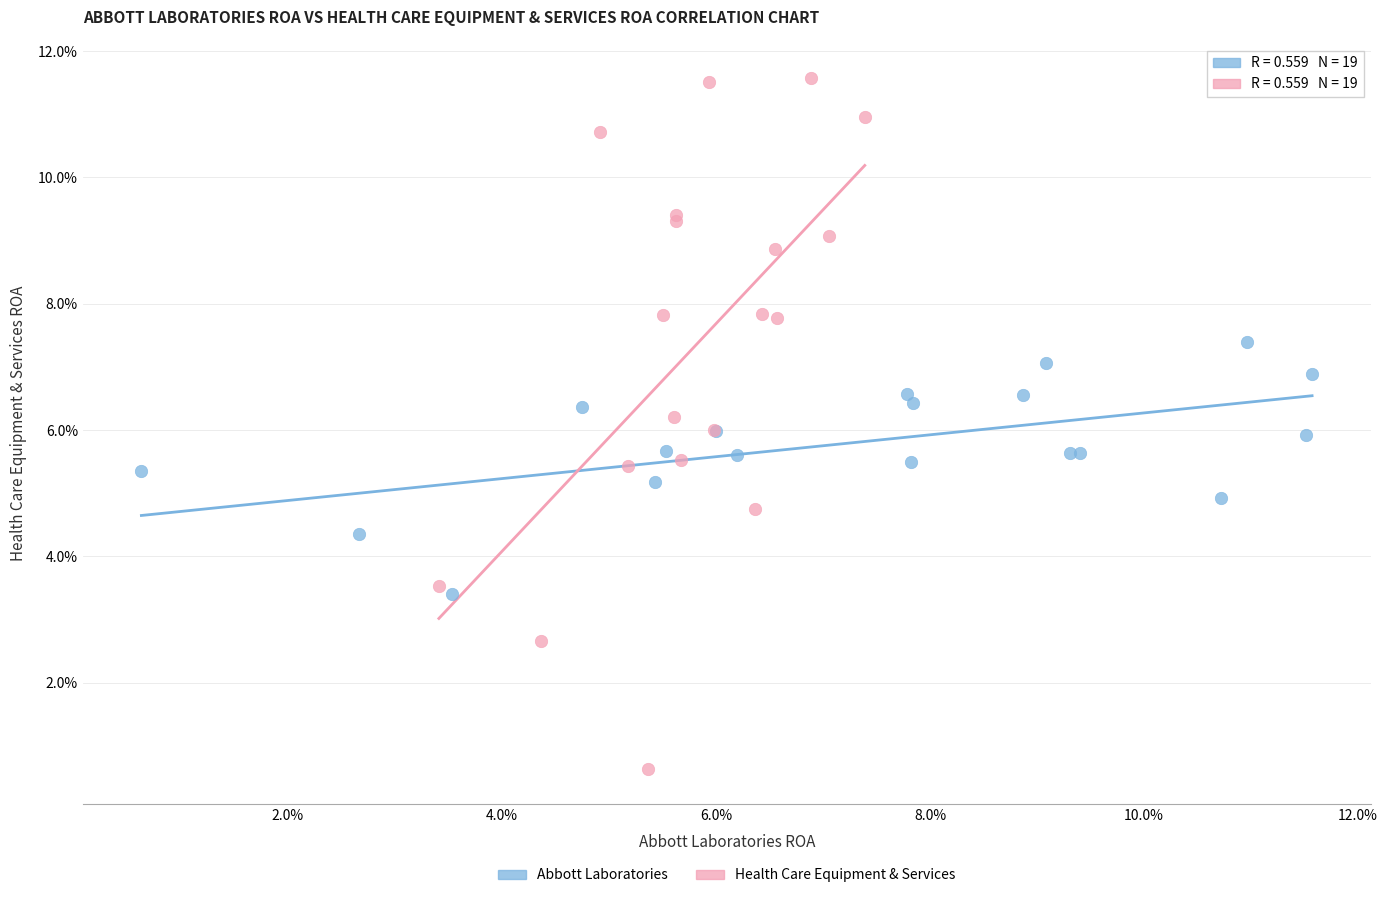

What are all the series names shown in the legend?

Abbott Laboratories, Health Care Equipment & Services